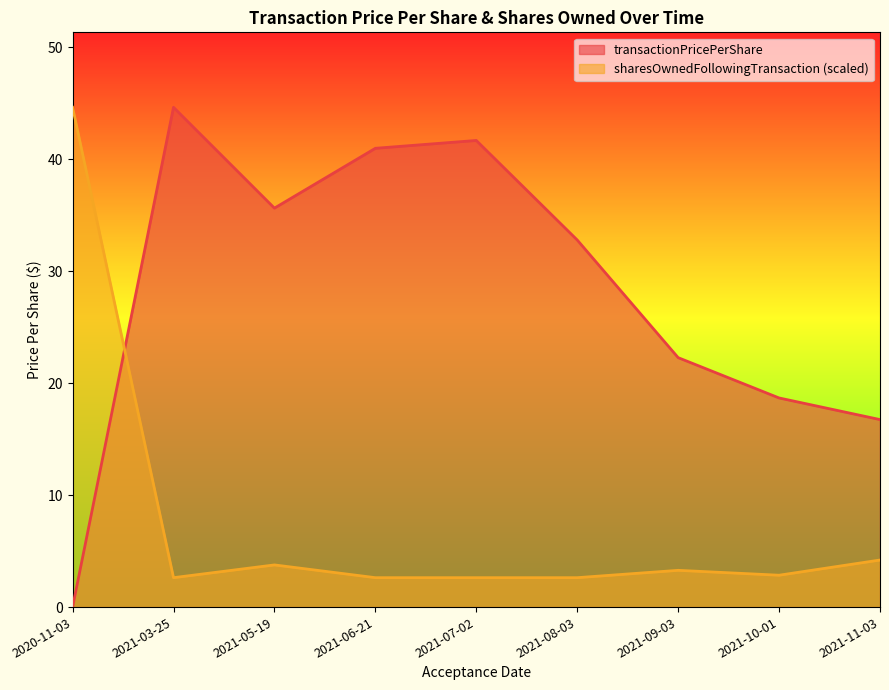

List the series in order of their peak value, highest first.

transactionPricePerShare, sharesOwnedFollowingTransaction